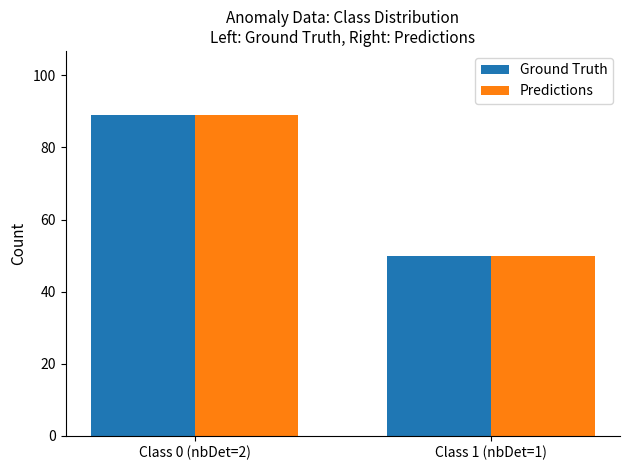

What is the difference between the Predictions values at Class 1 (nbDet=1) and Class 0 (nbDet=2)?

39